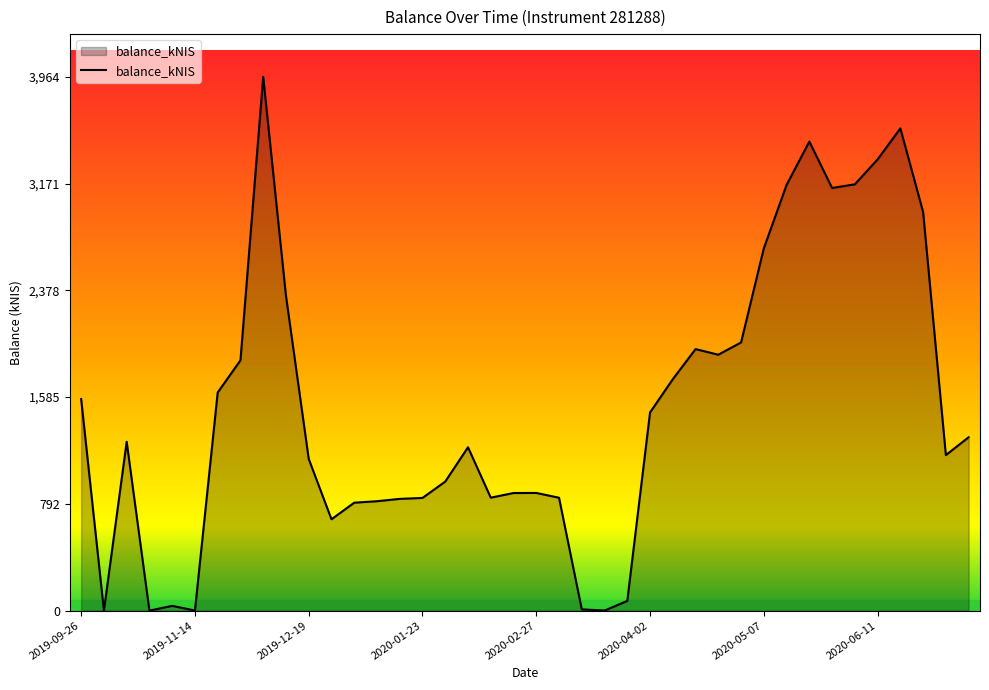

Does the chart have visible grid lines?

No